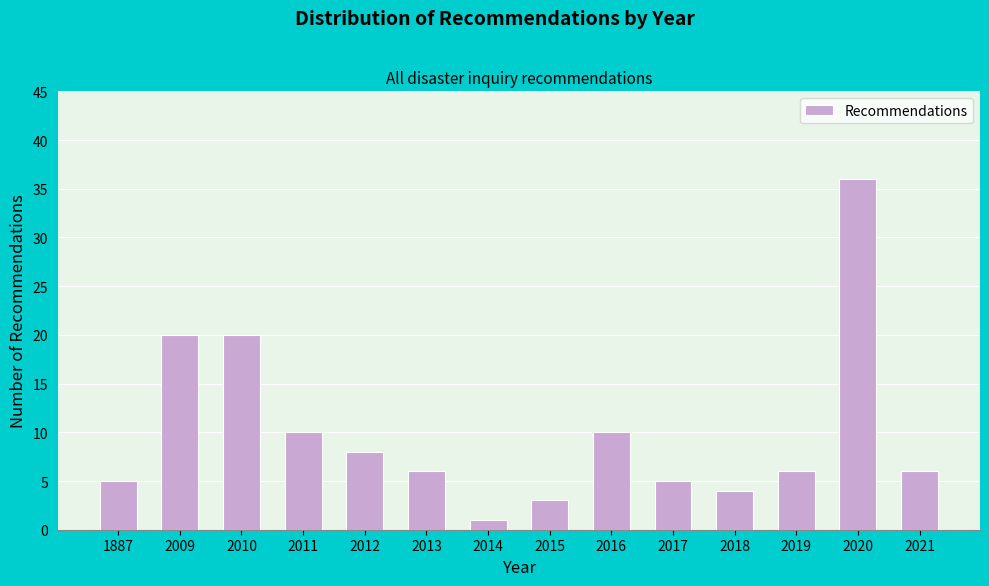

Reading right to left, extract all data points from this chart.

2021=6	2020=36	2019=6	2018=4	2017=5	2016=10	2015=3	2014=1	2013=6	2012=8	2011=10	2010=20	2009=20	1887=5